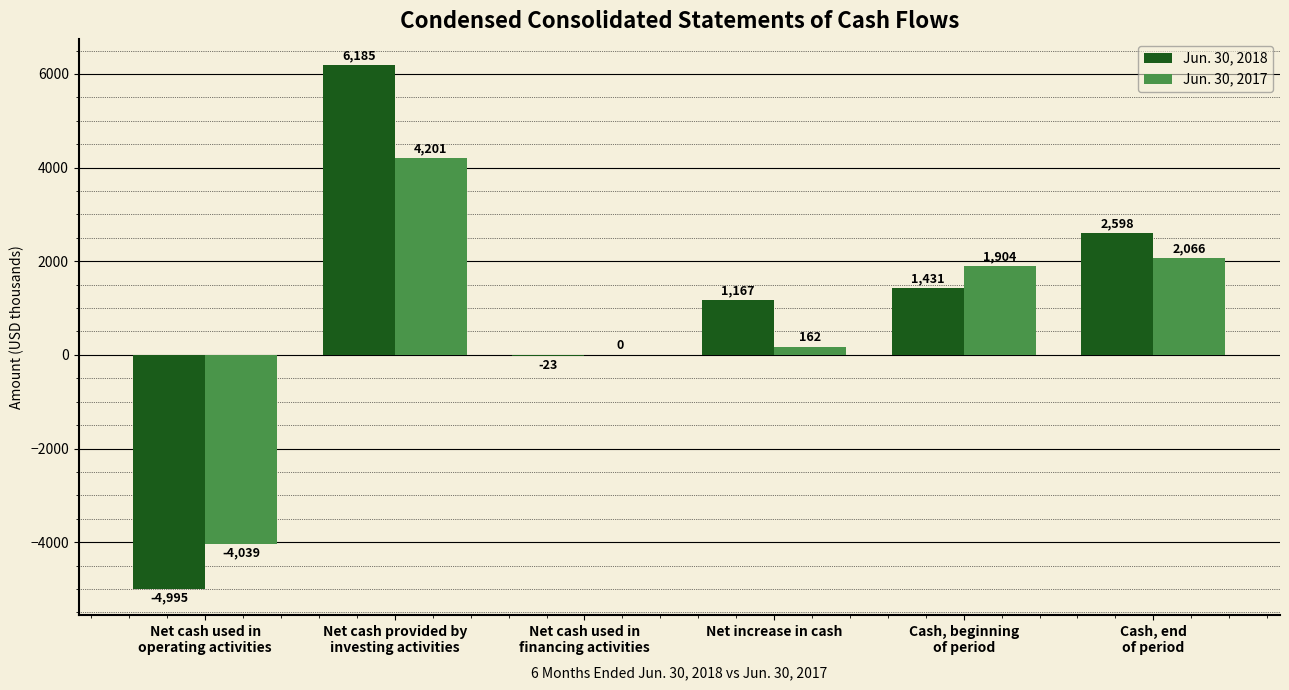

How many distinct data groups are displayed?

2